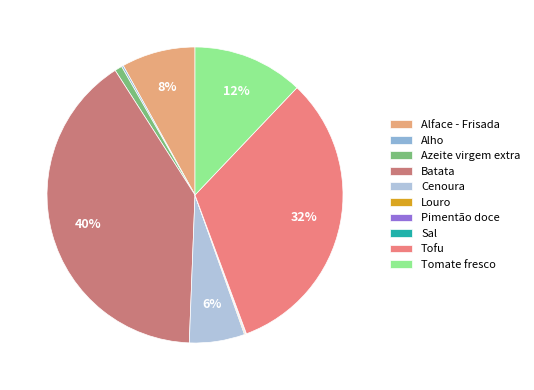

What percentage is the Tofu slice, to the nearest percent?

32%